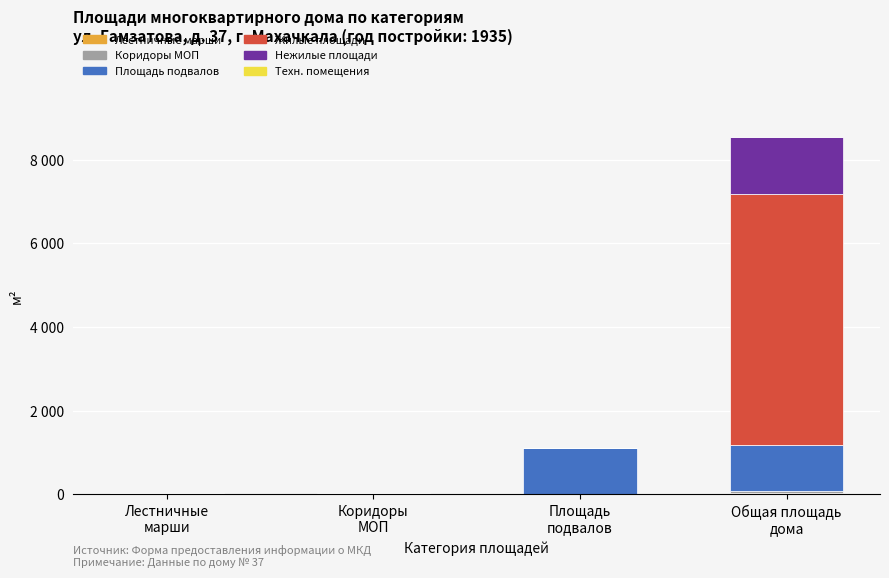

The value of Площадь подвалов at Лестничные
марши is 700.7. True or false?

False